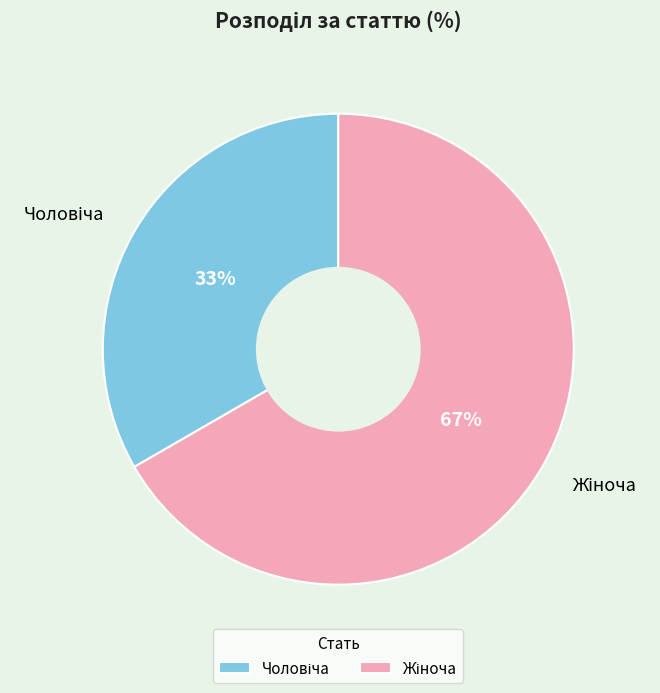

To the nearest percent, what is the average slice percentage?

50%